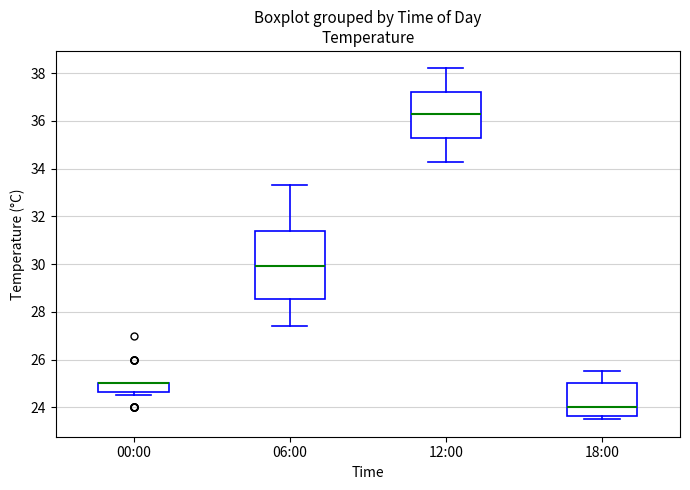

Reading left to right, transcribe this box plot: for each box, give where its median line is, the range the box spans, and where its two whiskers end, as read against the y-axis. The values are not printed on the chart, so give them approximately, as read against the axis.

00:00: median 25.0 (drawn on the box's upper edge), box 24.6 to 25.0, whiskers 24.6 (just below the box's lower edge) to 25.0
06:00: median 30.0, box 28.6 to 31.4, whiskers 27.4 to 33.4
12:00: median 36.4, box 35.4 to 37.2, whiskers 34.4 to 38.2
18:00: median 24.0, box 23.6 to 25.0, whiskers 23.6 (just below the box's lower edge) to 25.6